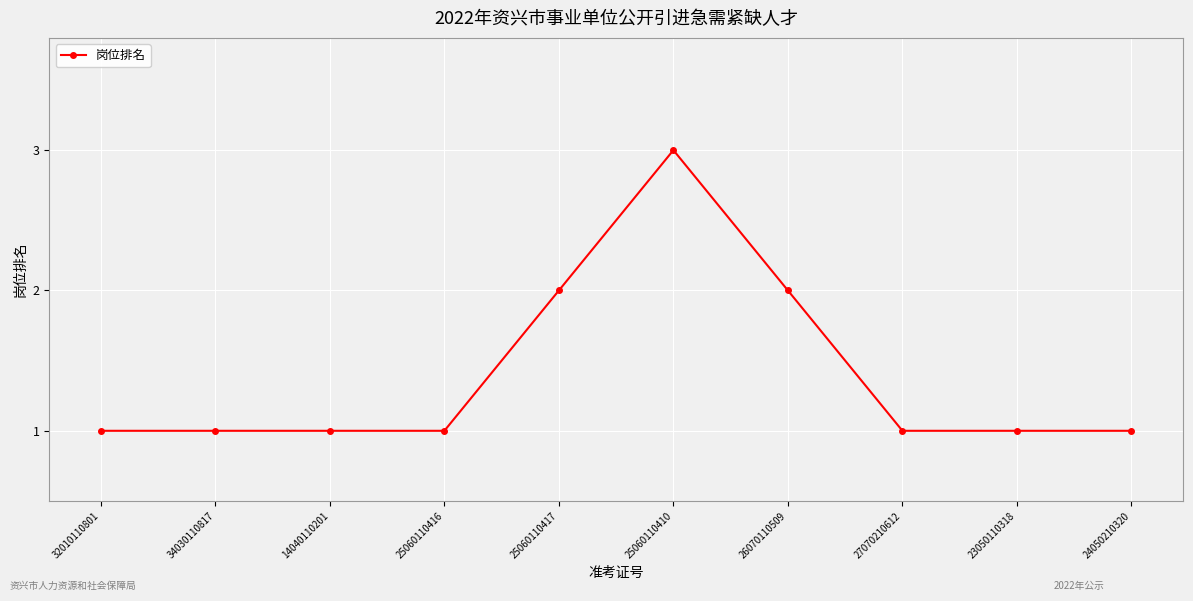

Is it true that the value at 32010110801 is 1?

True